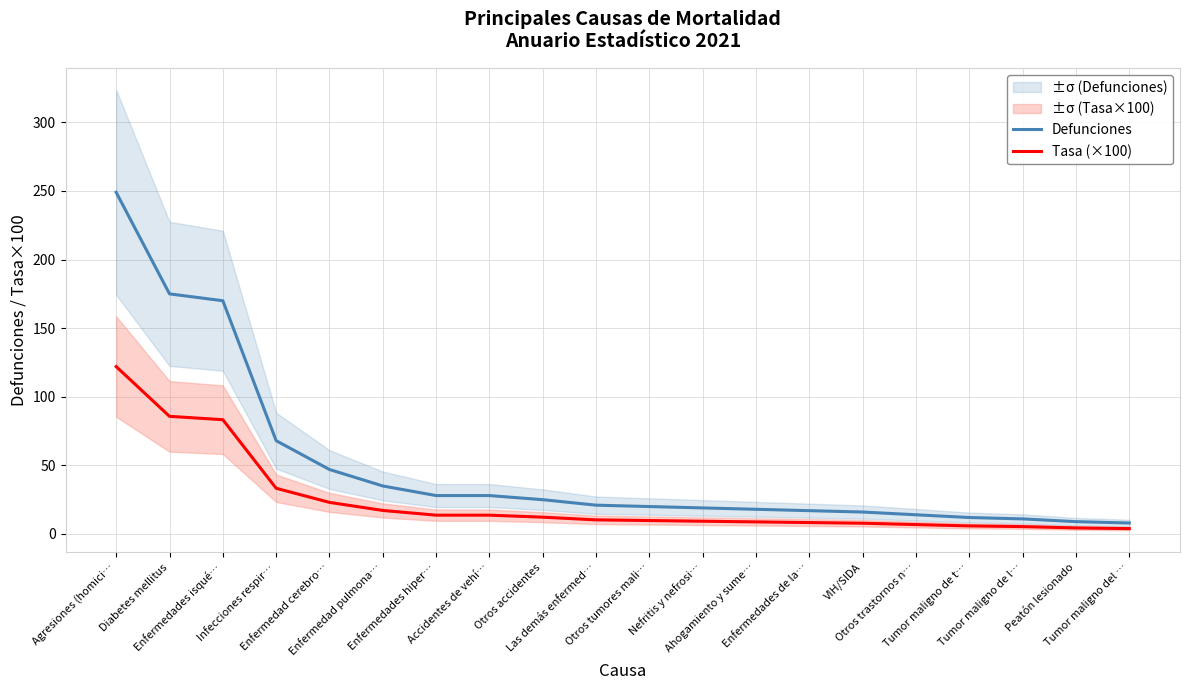

What is the label of the 5th point from the right?

Otros trastornos n…